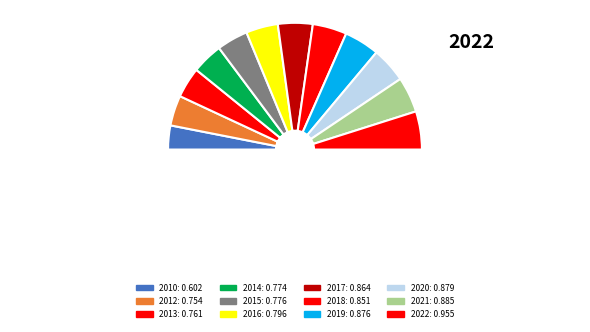

Between 2018 and 2022, which is larger?

2022